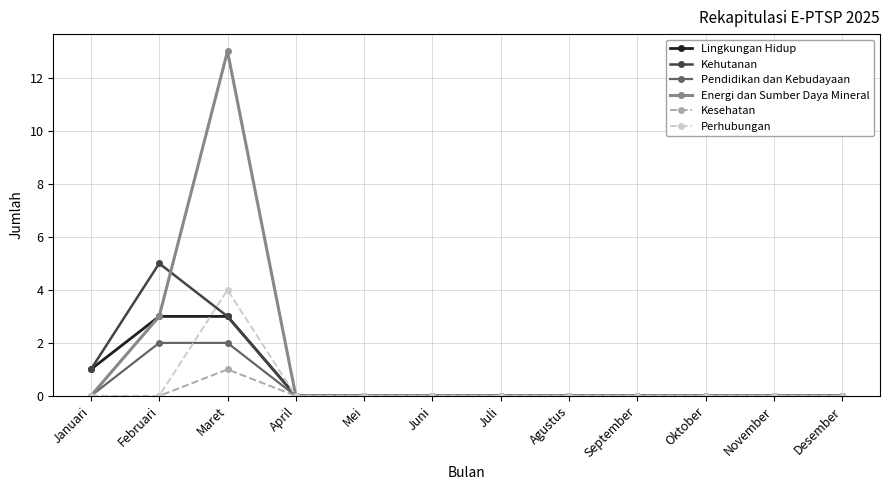

Which series has the largest total across all categories?

Energi dan Sumber Daya Mineral